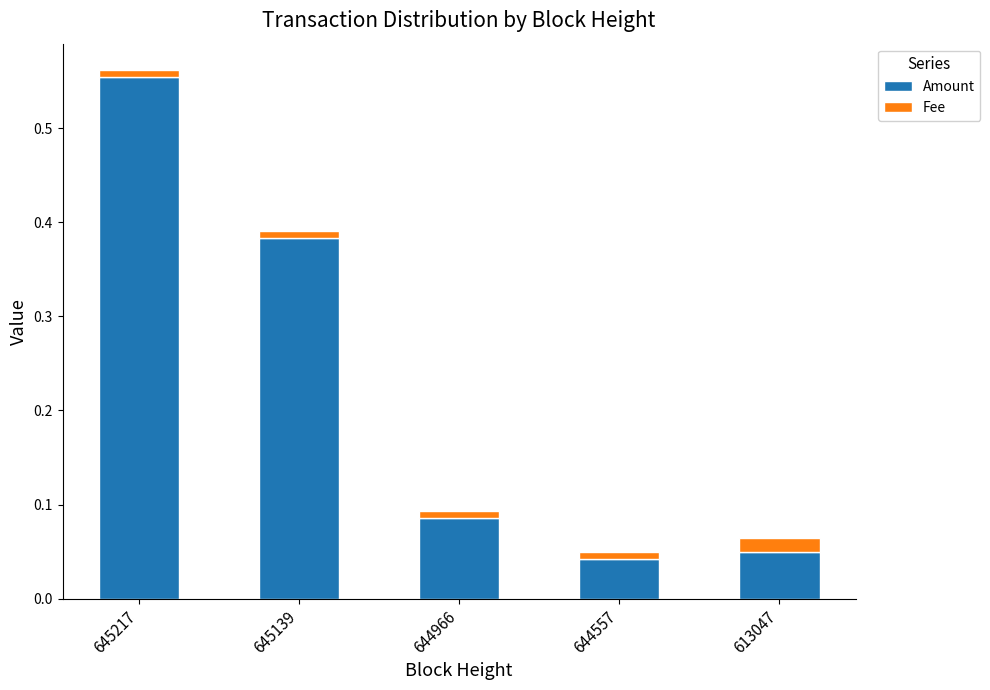

At which category is the sum across all series the highest?

645217